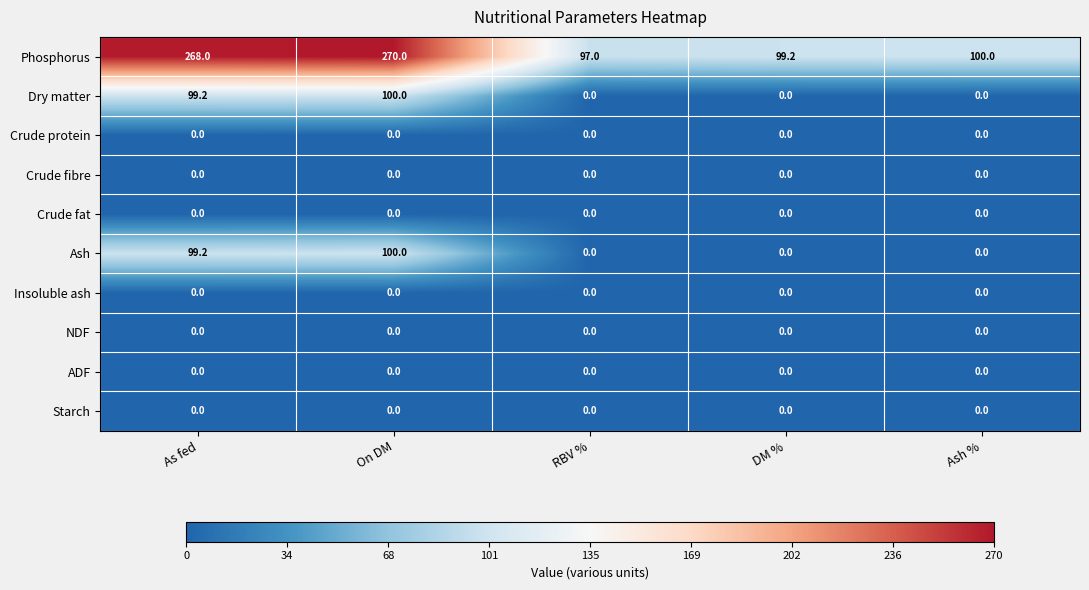

Which series has the widest spread of values?

Phosphorus